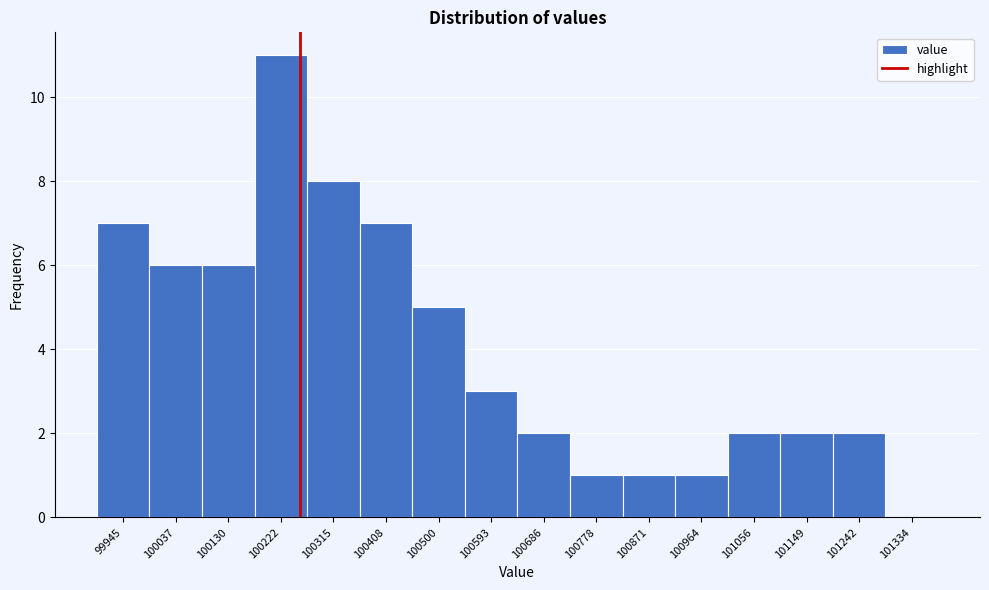

Reading right to left, what are all the values shown in this chart?

101334=0	101242=2	101149=2	101056=2	100964=1	100871=1	100778=1	100686=2	100593=3	100500=5	100408=7	100315=8	100222=11	100130=6	100037=6	99945=7